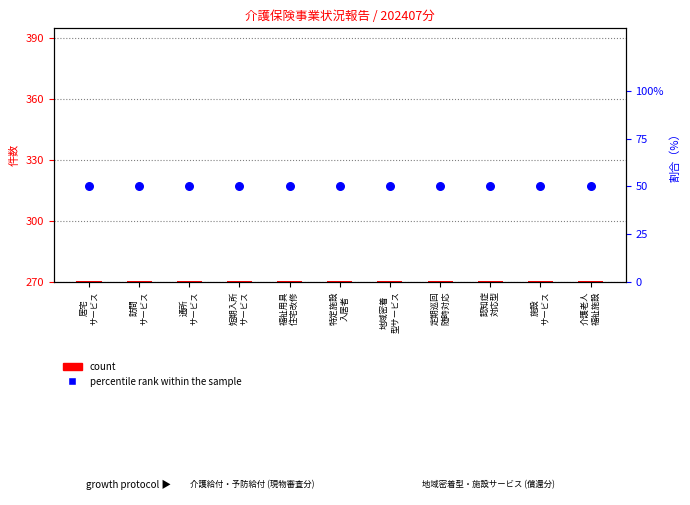

Is the value of percentile rank within the sample at 短期入所
サービス greater than the value of count at 居宅
サービス?

Yes